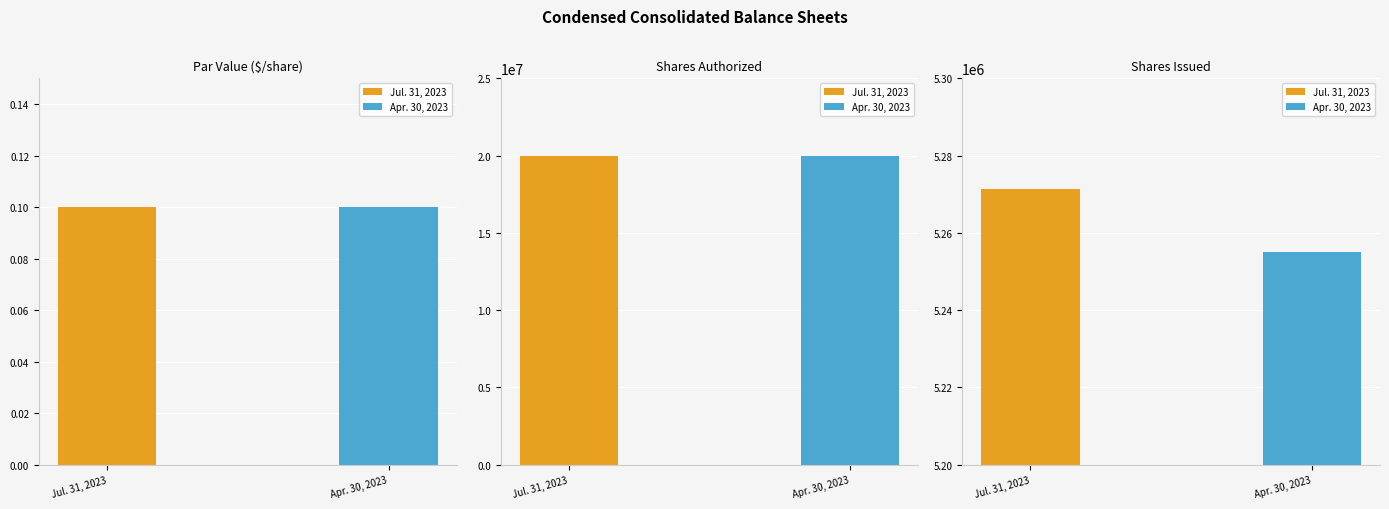

Does the chart contain any negative values?

No